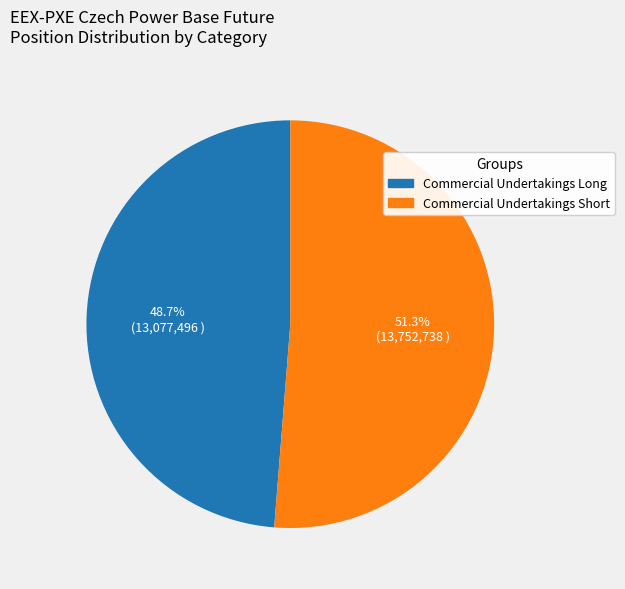

To the nearest percent, what is the difference between the largest and smallest slice percentages?

3%